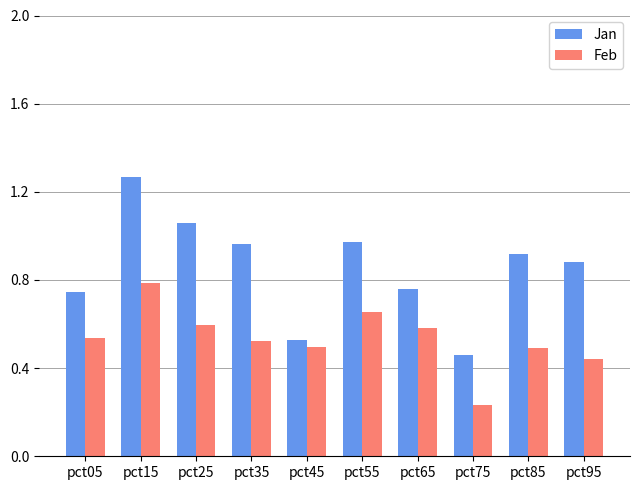

Between pct05 and pct95, which series saw the biggest shift?

Jan